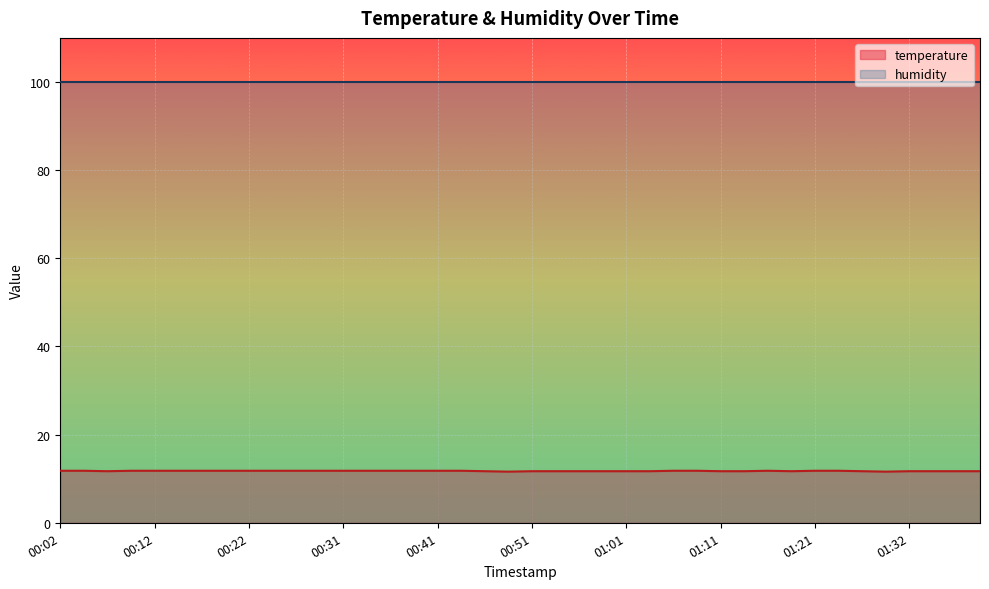

Is it true that the value at 01:03 is 4.6?

False